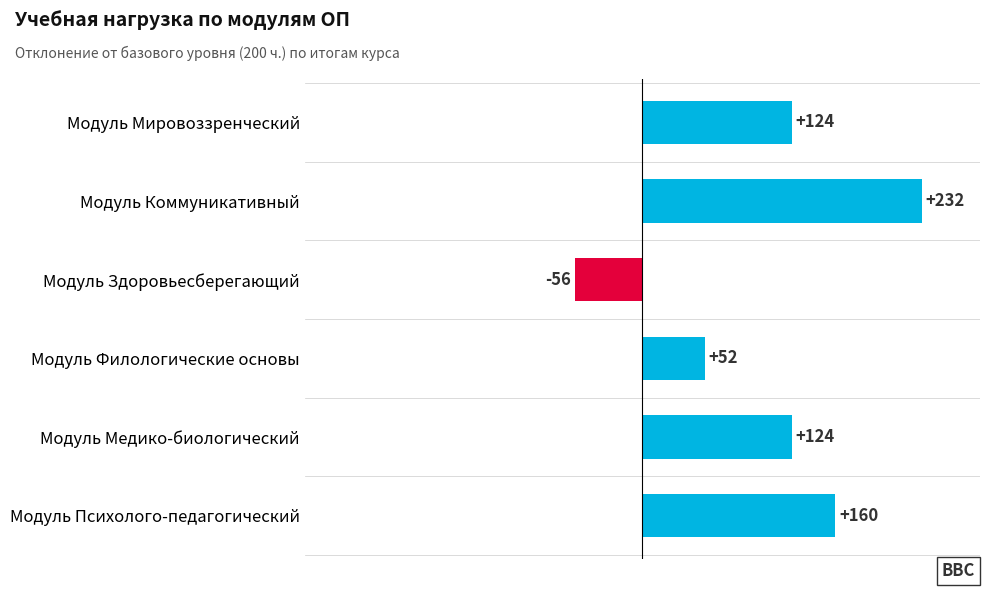

What is the label of the 2nd bar from the top?

Модуль Коммуникативный